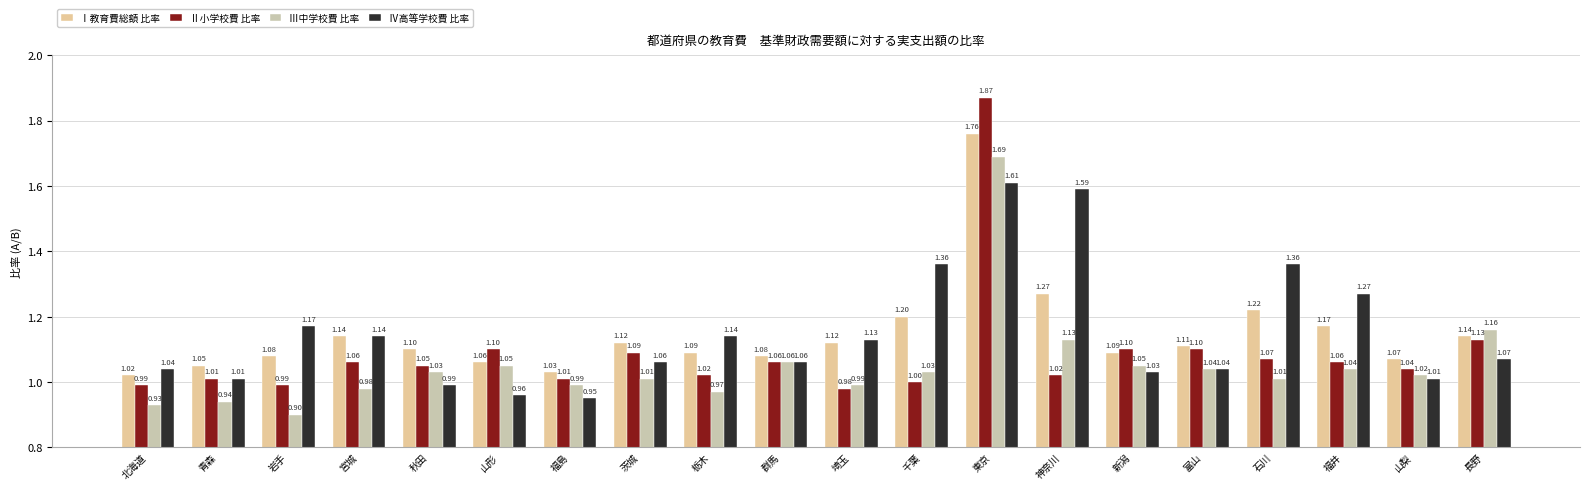

At which label does Ⅲ中学校費 比率 first exceed 1?

秋田